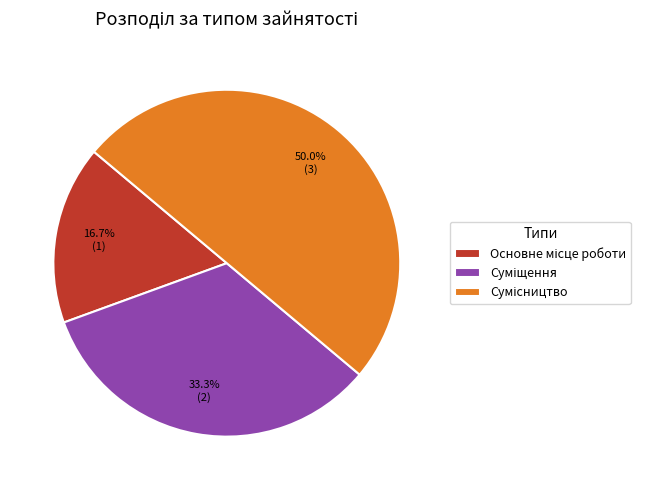

To the nearest percent, what is the difference between the largest and smallest slice percentages?

33%